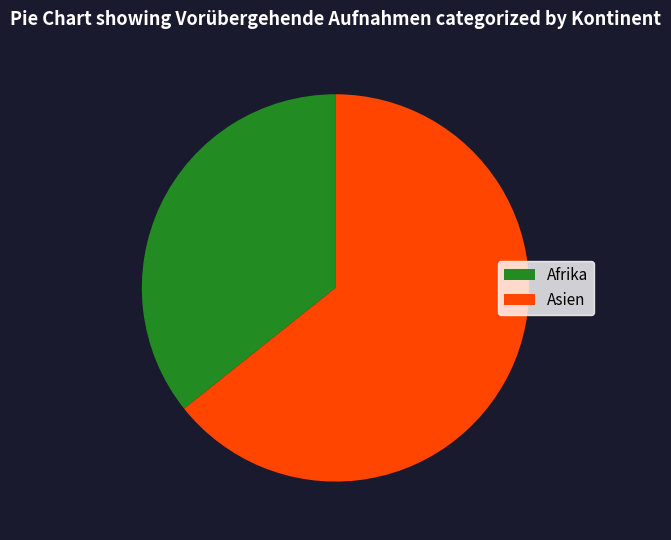

The Afrika slice represents 36% of the pie. True or false?

True